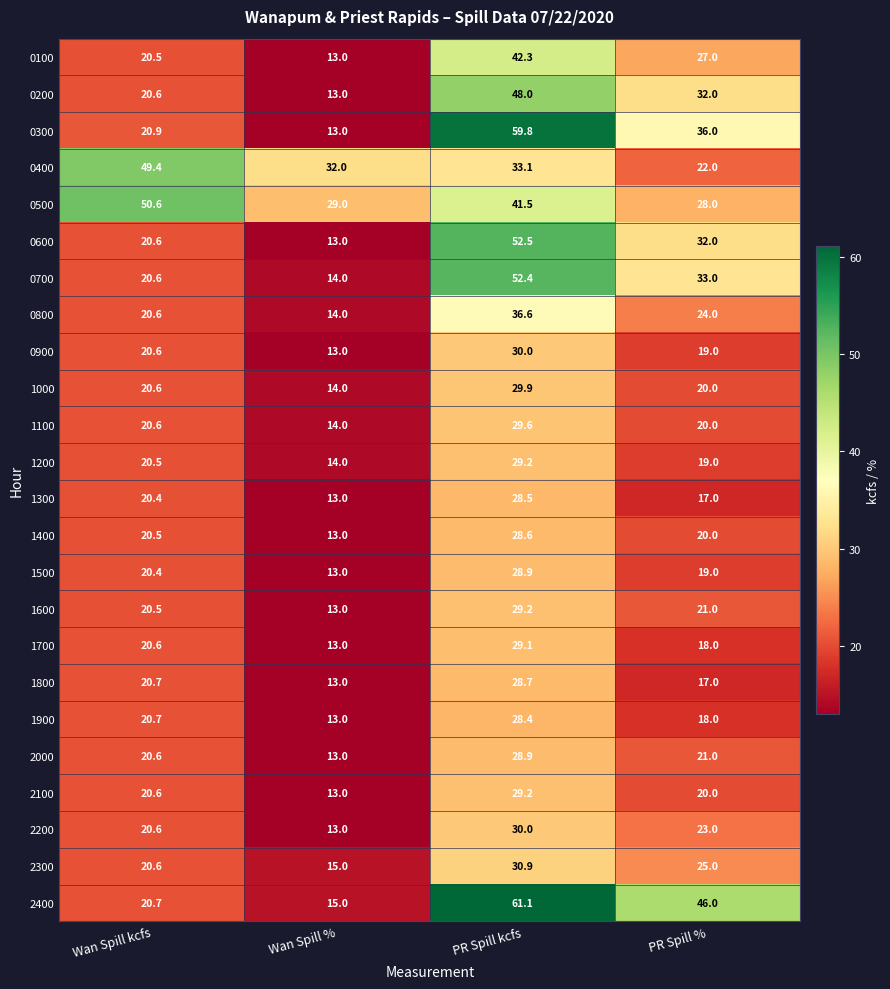

What is the average value of the 2400 series?

35.7